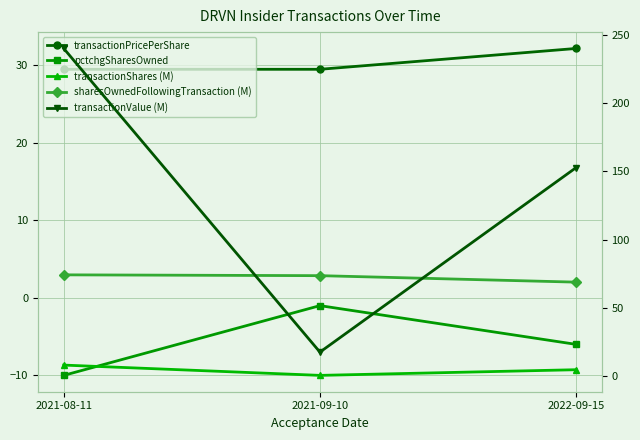

True or false: pctchgSharesOwned has a value of -10.0 at 2021-08-11.

True